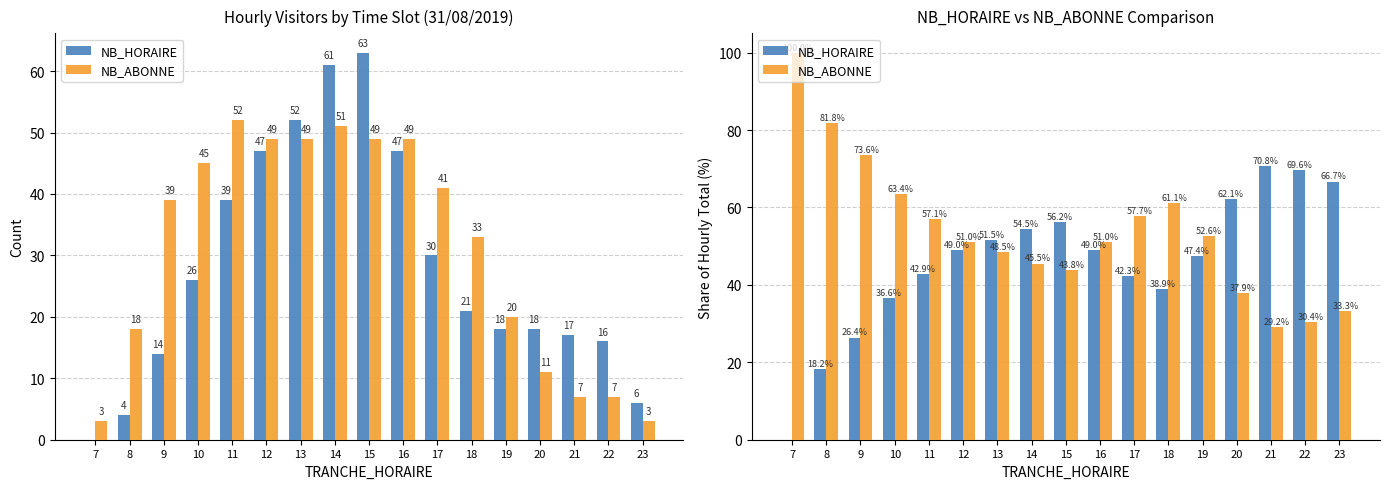

Count the number of data series in this chart.

2